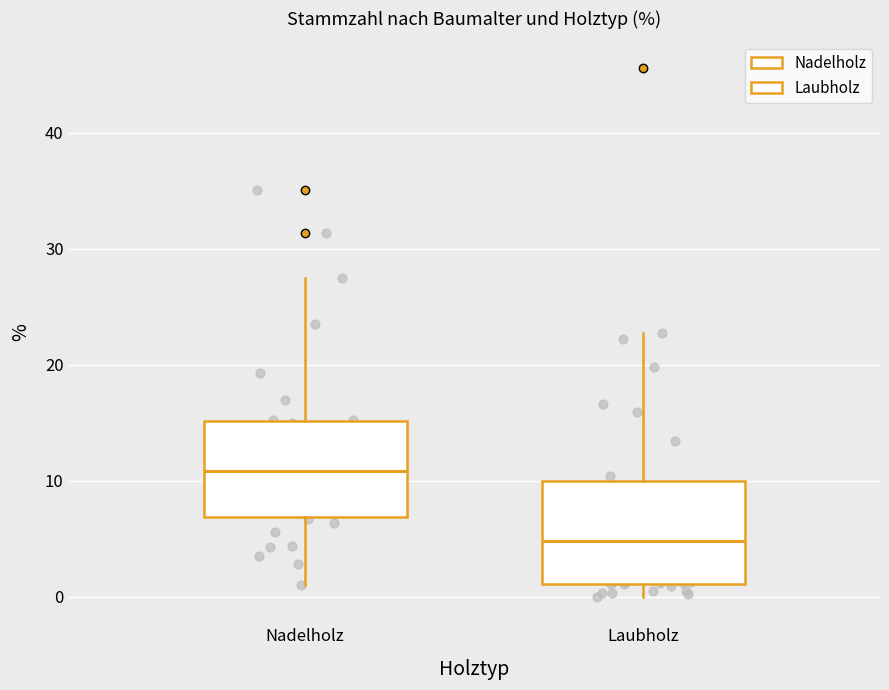

Reading left to right, transcribe this box plot: for each box, give where its median line is, the range the box spans, and where its two whiskers end, as read against the y-axis. The values are not printed on the chart, so give them approximately, as read against the axis.

Nadelholz: median 11, box 7 to 15, whiskers 1 to 28
Laubholz: median 5, box 1 to 10, whiskers 0 to 23